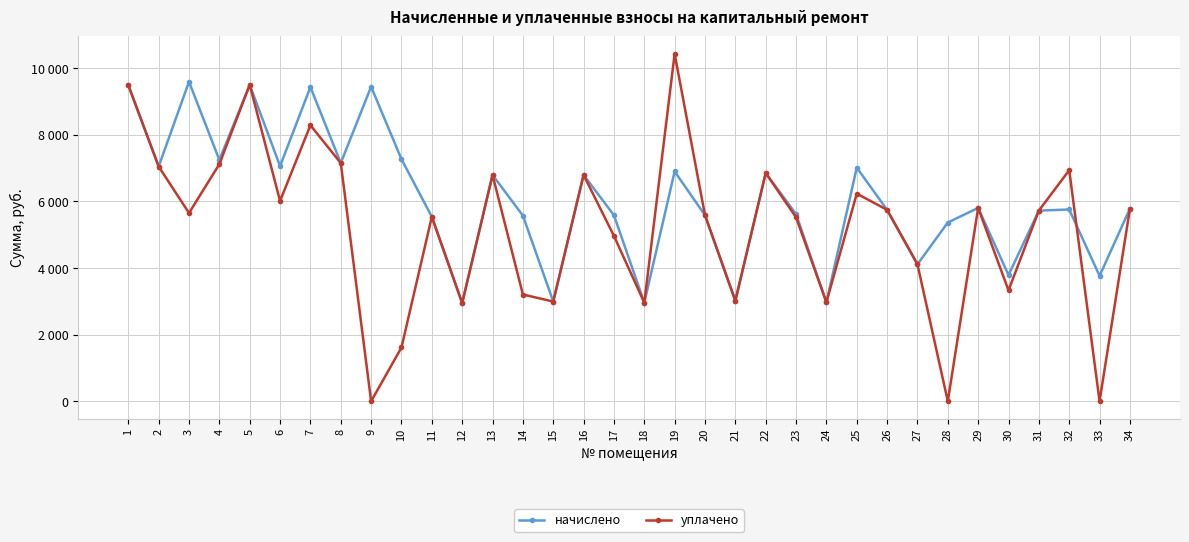

Reading right to left, extract all data points from this chart.

начислено: 5783.0	3767.0	5760.0	5725.4	3790.1	5807.7	5368.3	4112.6	5748.5	7015.7	2972.2	5621.8	6854.5	3018.2	5587.2	6900.5	2960.6	5587.2	6796.7	2995.2	5575.8	6796.8	2949.1	5541.1	7269.1	9446.4	7153.9	9434.9	7061.8	9504.0	7246.1	9596.2	7050.2	9492.5
уплачено: 5783.0	0.0	6940.0	5725.4	3330.0	5807.7	0.0	4112.6	5748.5	6236.2	2972.2	5524.5	6854.5	3018.2	5587.2	10434.2	2960.6	4966.4	6796.7	2995.2	3206.5	6796.8	2949.1	5541.1	1615.4	0.0	7153.9	8289.1	6015.6	9504.0	7120.3	5654.0	7050.2	9492.5